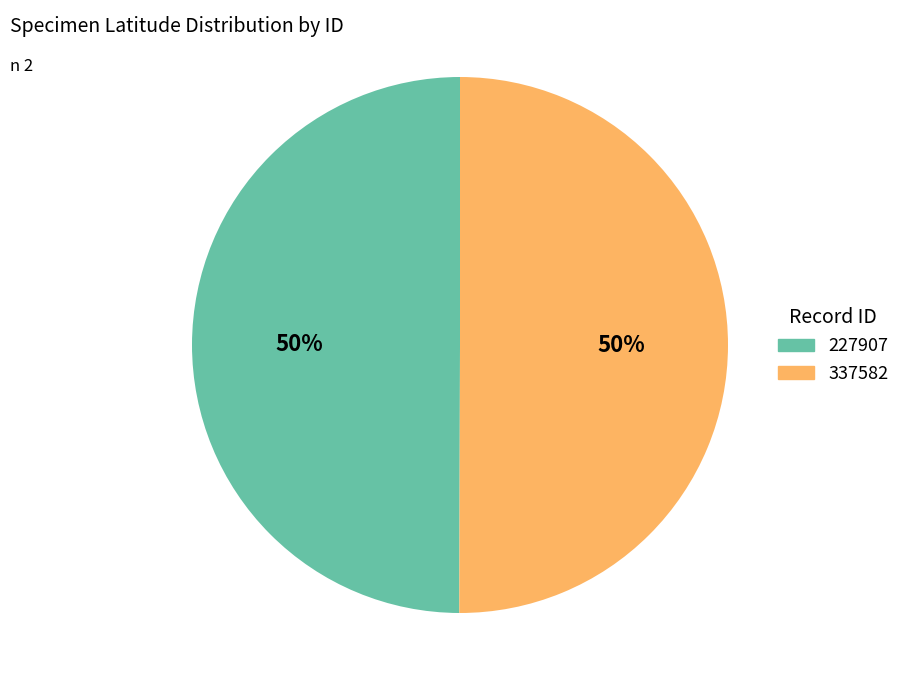

The 227907 slice represents 50% of the pie. True or false?

True